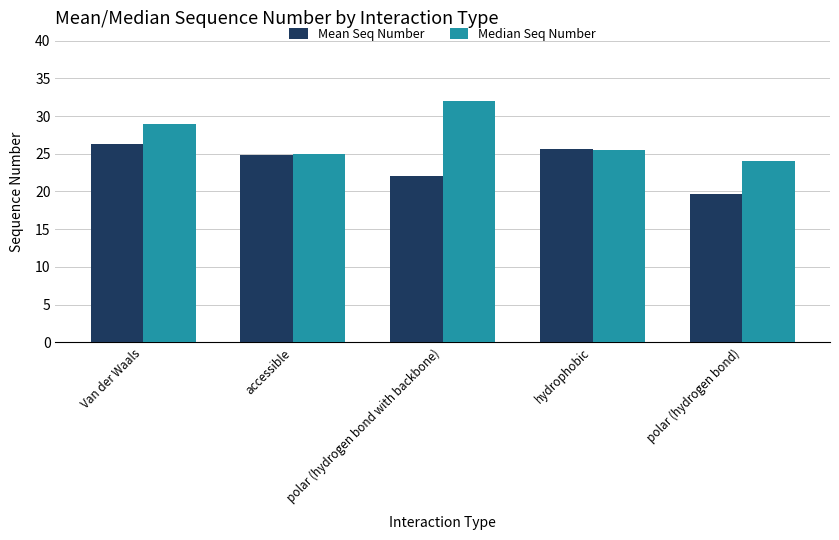

Reading left to right, what are all the values shown in this chart?

Mean Seq Number: Van der Waals=26.3	accessible=24.8	polar (hydrogen bond with backbone)=22.1	hydrophobic=25.6	polar (hydrogen bond)=19.7
Median Seq Number: Van der Waals=29.0	accessible=25.0	polar (hydrogen bond with backbone)=32.0	hydrophobic=25.5	polar (hydrogen bond)=24.0